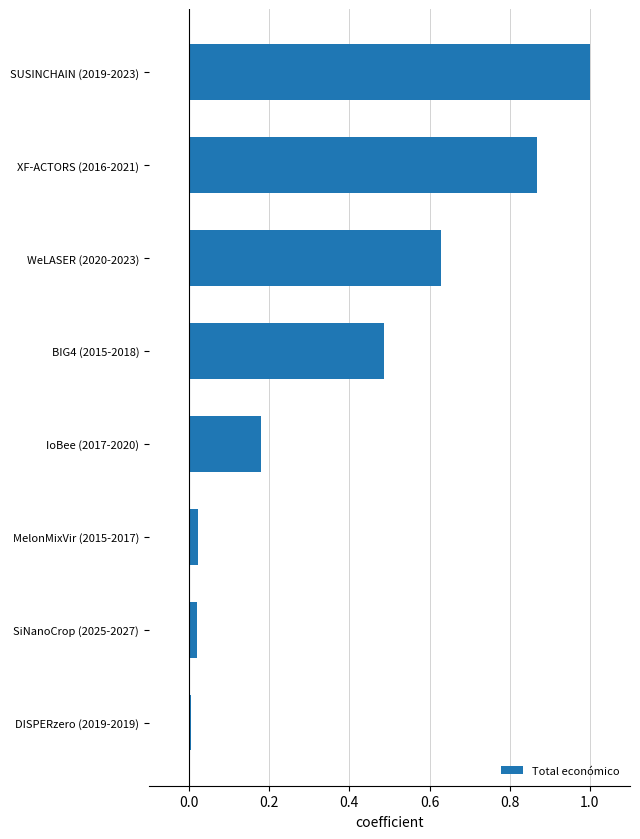

Is it true that the value at SiNanoCrop (2025-2027) is 0.0?

True